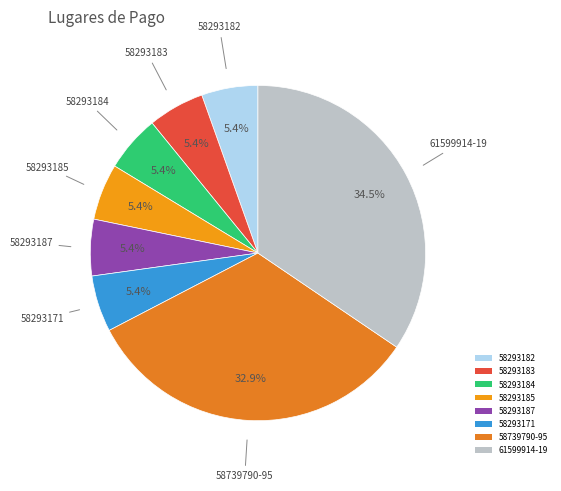

Is 58293185 the majority of the pie?

No